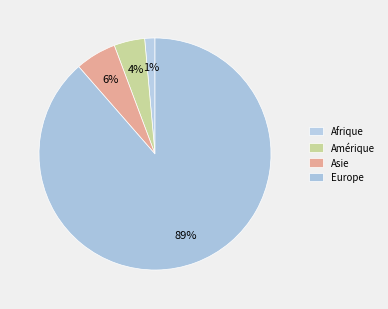

To the nearest percent, what is the difference between the Asie and Europe slice percentages?

83%